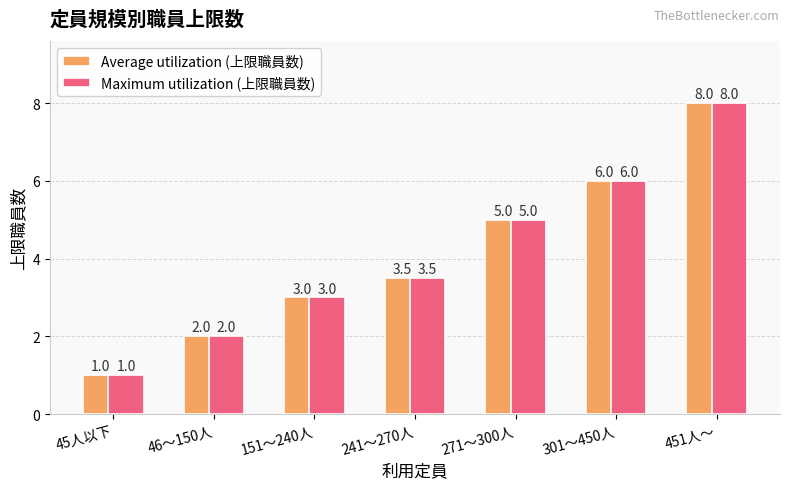

Is it true that Average utilization (上限職員数) equals 3.1 at 451人～?

False